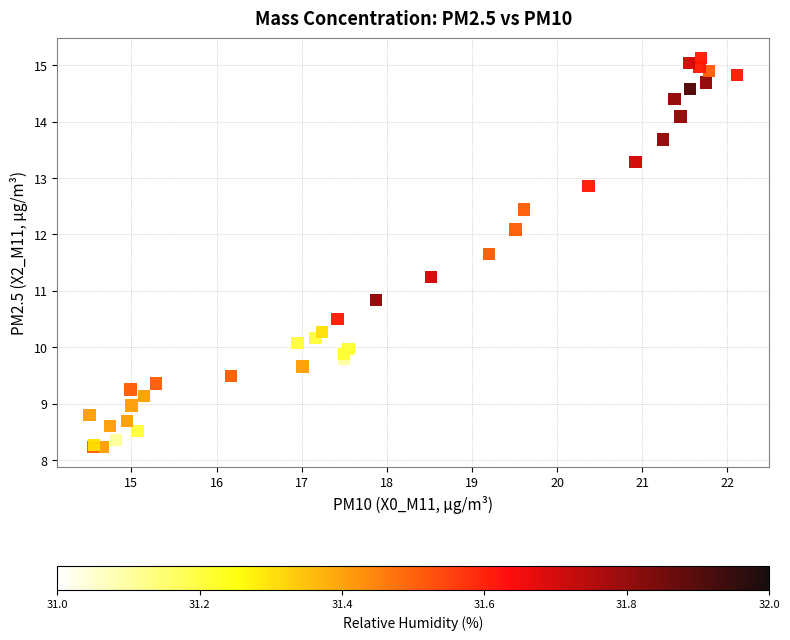

What Y value in the scatter plot is closest to 11?

10.8